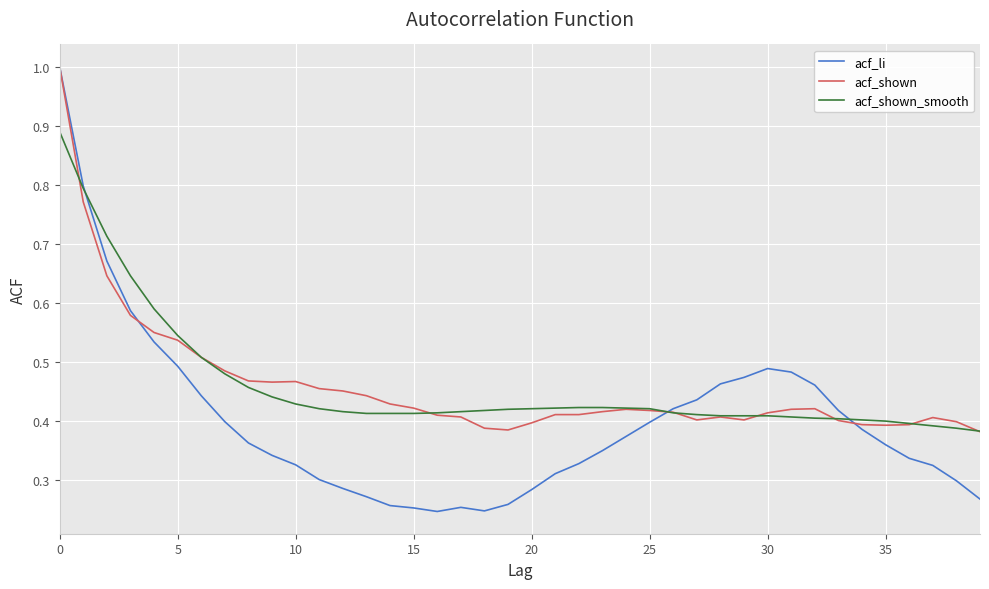

What is the sum of all acf_li values?

16.0